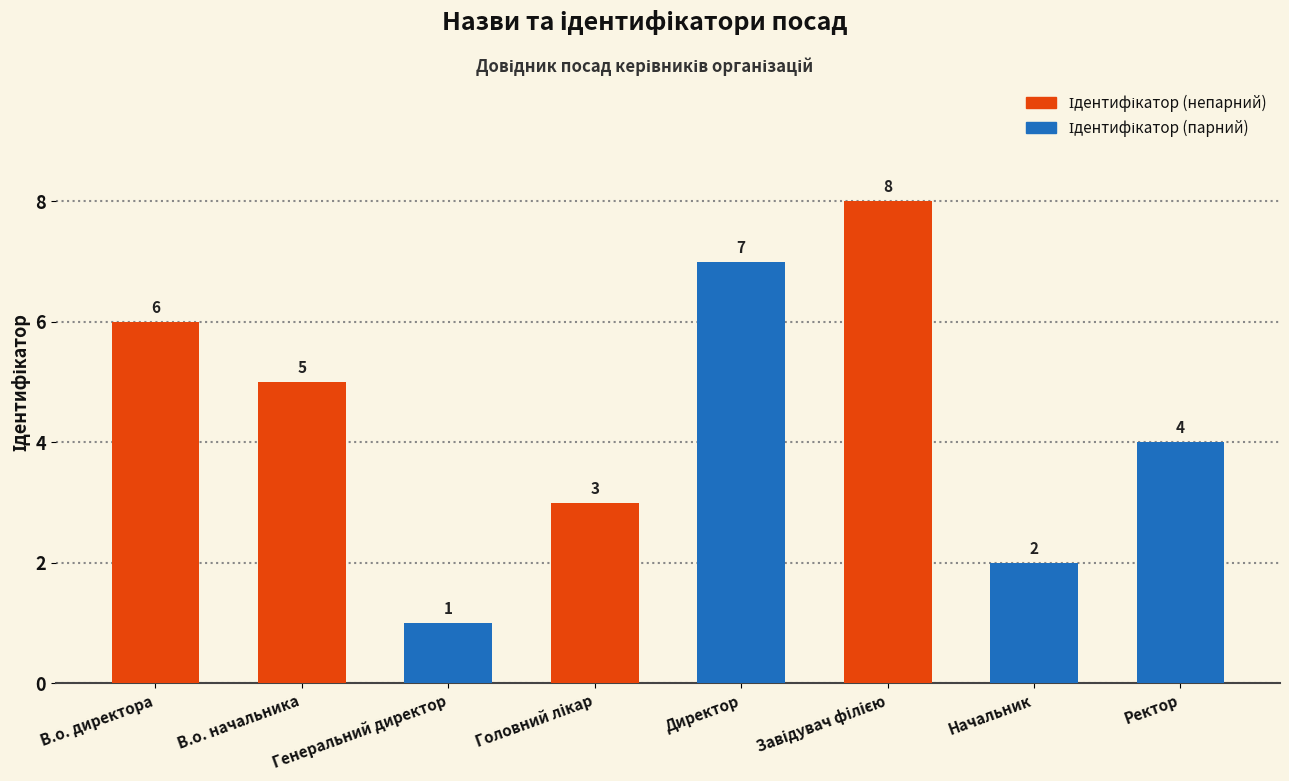

At which category does the chart reach its minimum across all series?

Генеральний директор